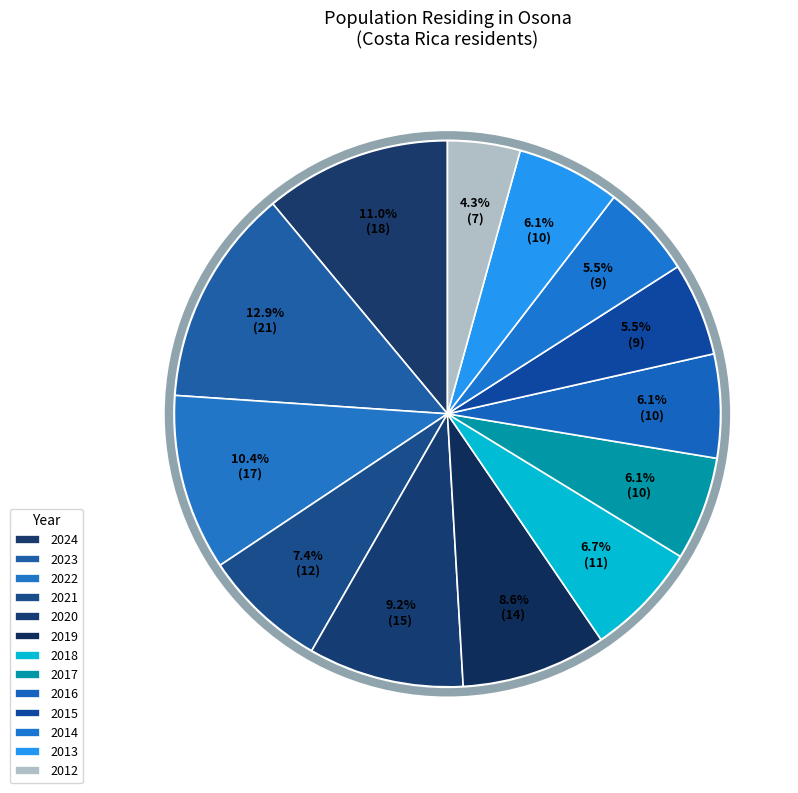

How many slices are in this pie chart?

13